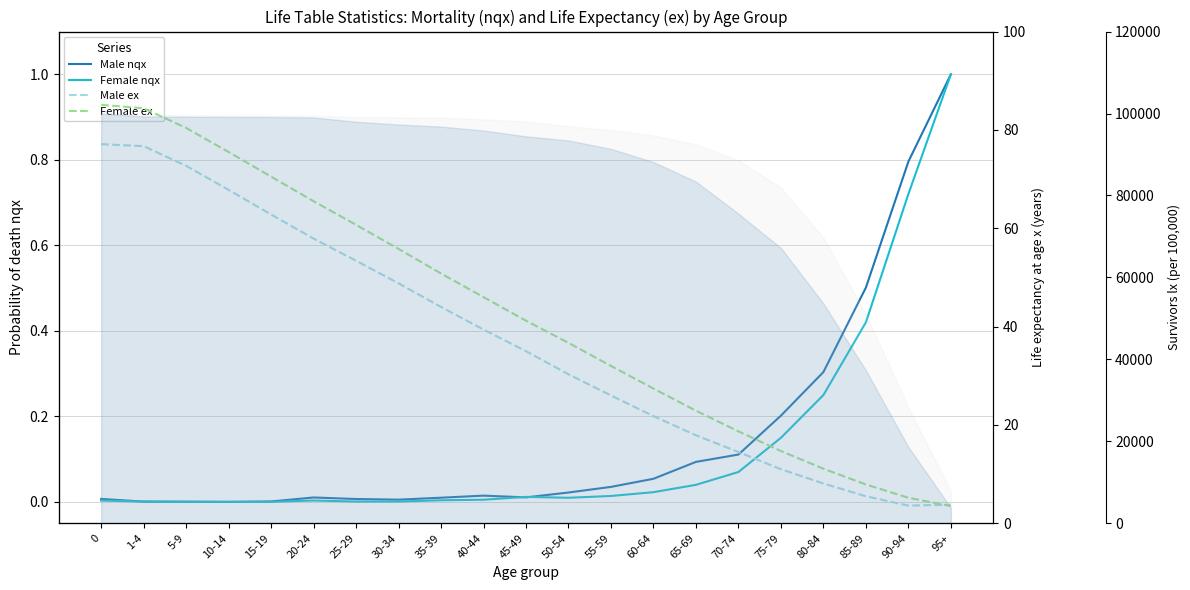

What is the highest value of the Female nqx series?

1.0